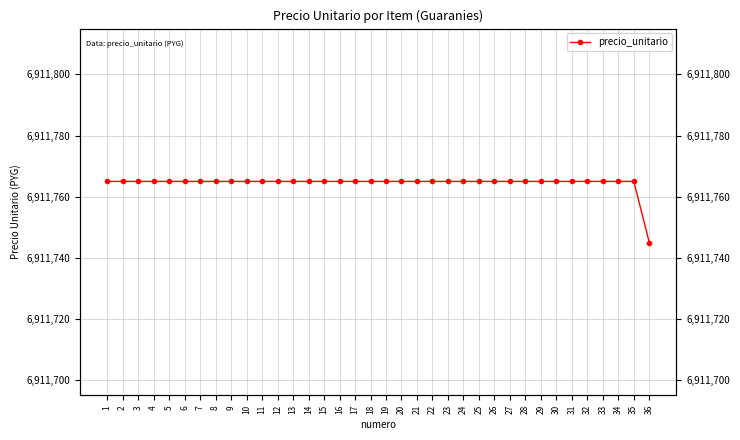

Where is the data nearest to the value 6911755?

1